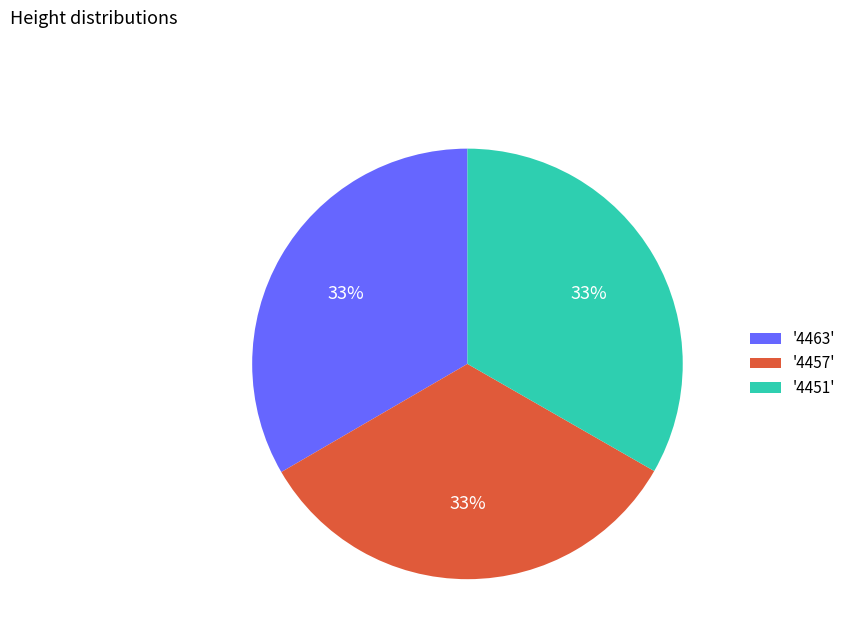

Combined, do '4457' and '4451' account for over 50%?

Yes